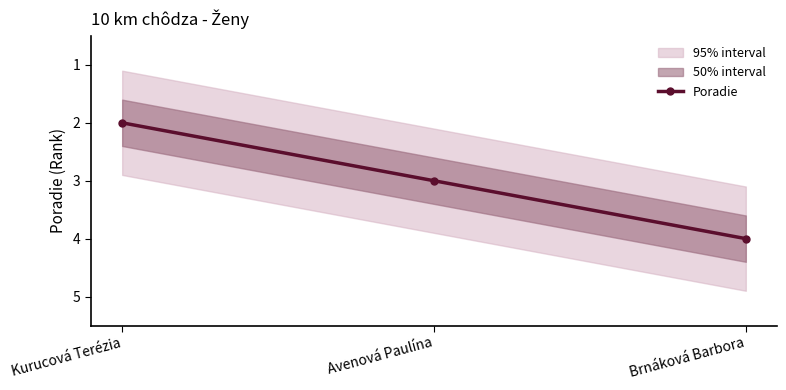

What is the minimum value shown in the chart?

2